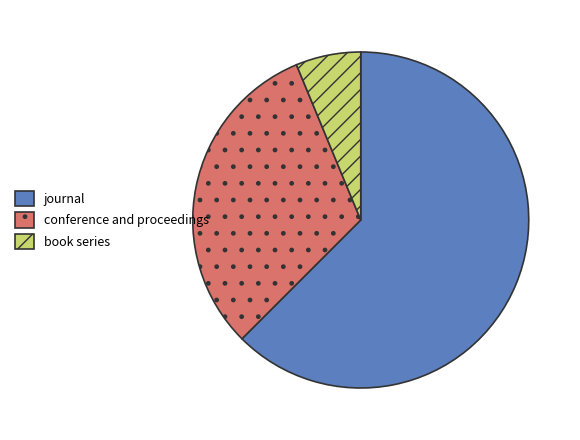

Which category has the smallest portion of the pie?

book series